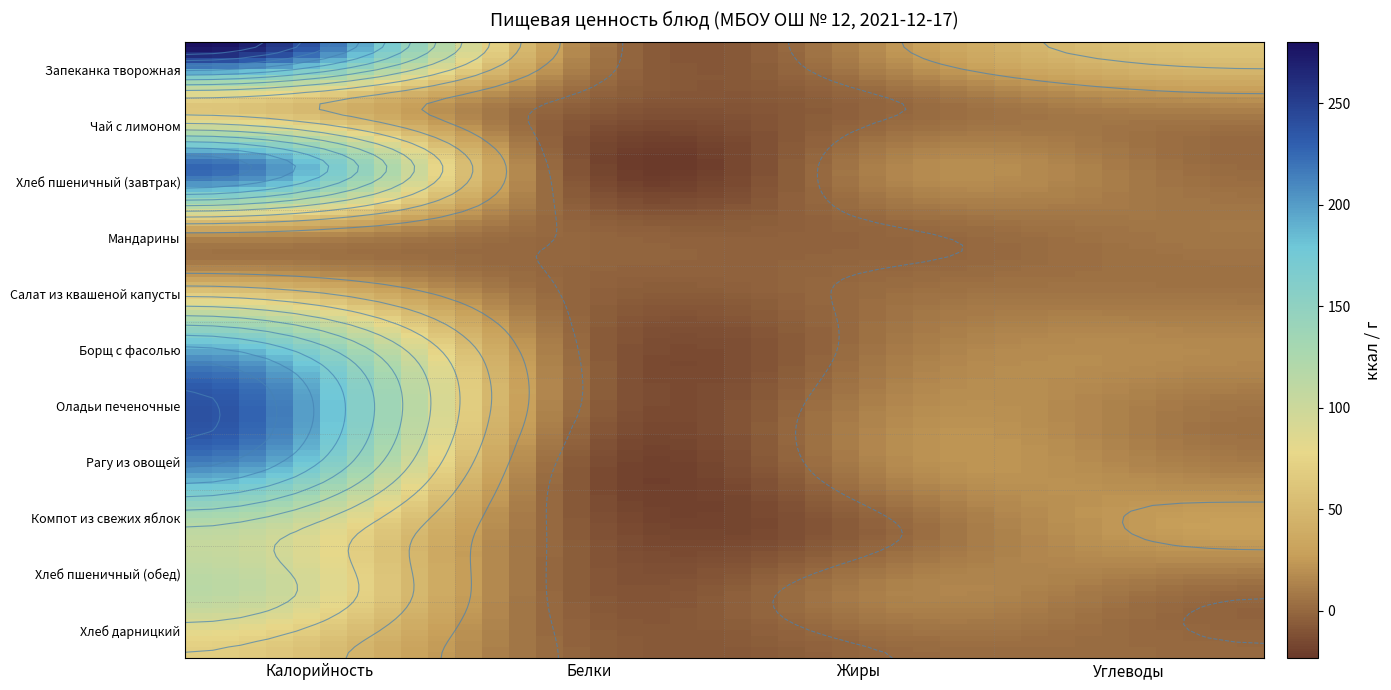

The Компот из свежих яблок series shows 0.2 at Белки. True or false?

False